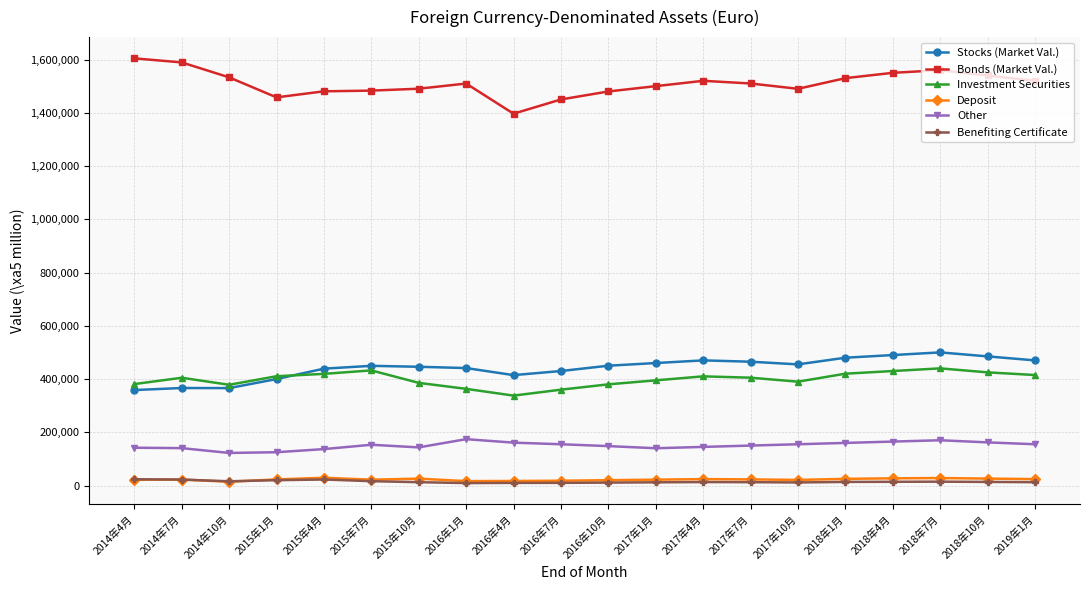

What is the greatest value displayed?

1604416